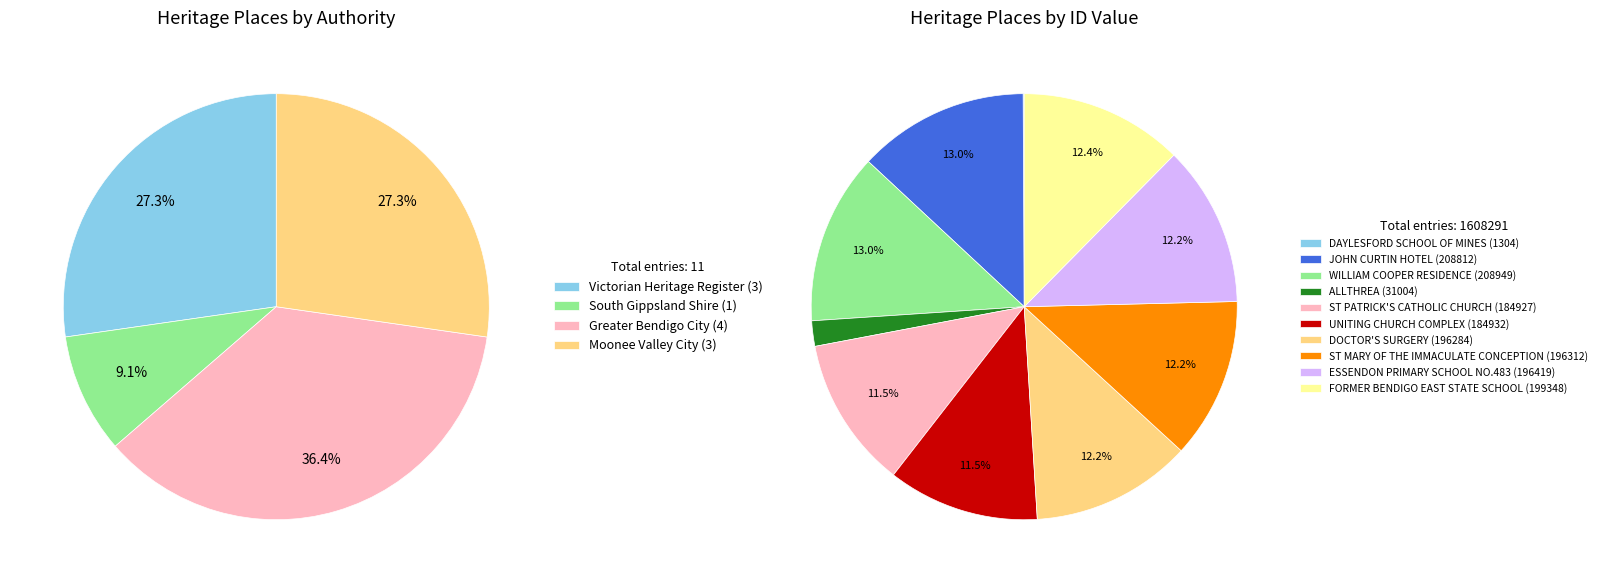

To the nearest percent, what percentage of the pie is Moonee Valley City (Doctor Surgery)?

12%